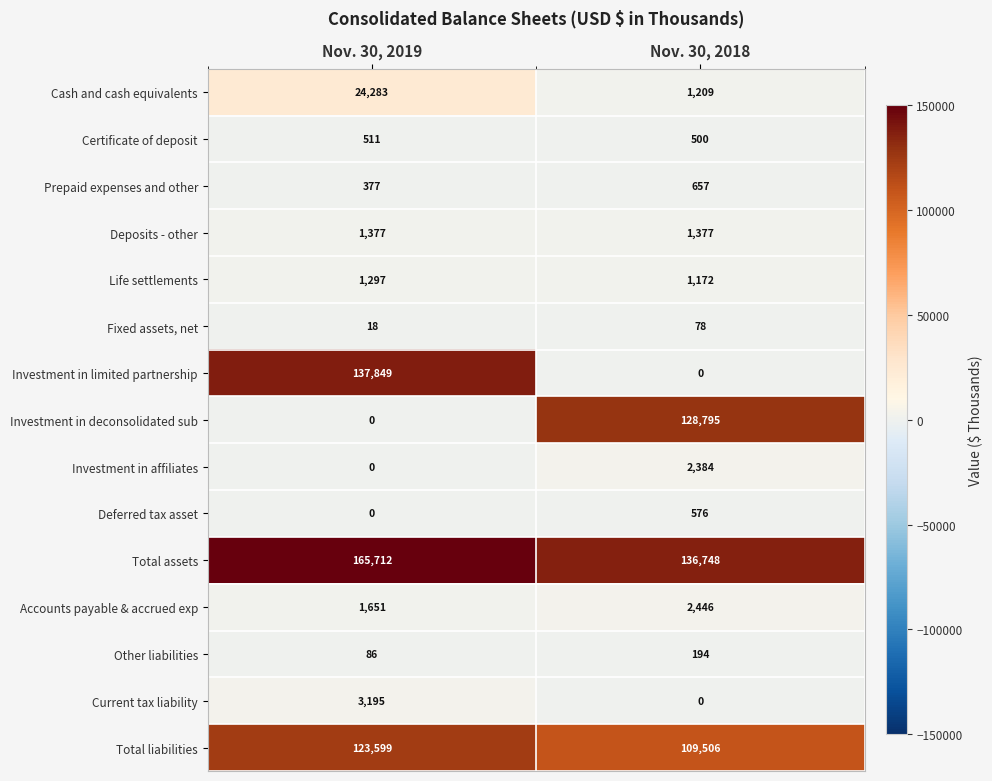

What is the difference between the maximum and minimum values in the Investment in affiliates series?

2384